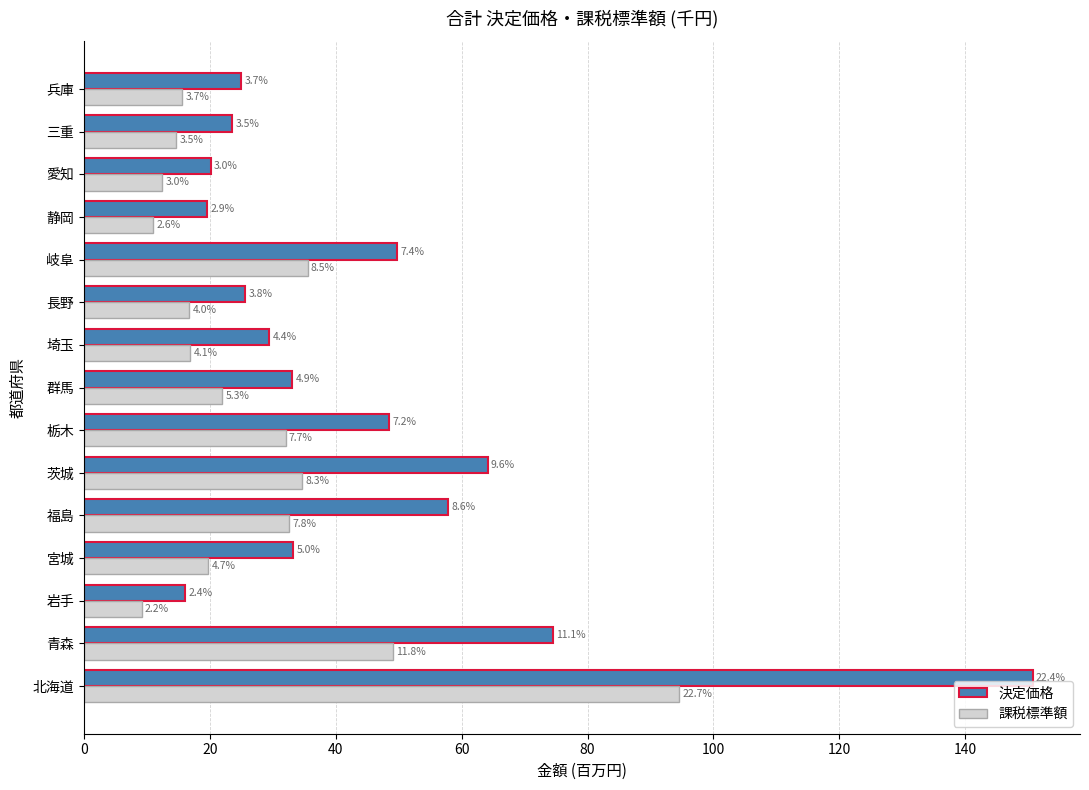

Reading left to right, what are all the values shown in this chart?

決定価格: 150.7	74.6	16.1	33.3	57.8	64.2	48.5	33.1	29.5	25.6	49.8	19.6	20.2	23.6	25.0
課税標準額: 94.5	49.0	9.2	19.8	32.6	34.7	32.1	22.0	16.9	16.8	35.6	11.0	12.5	14.7	15.6